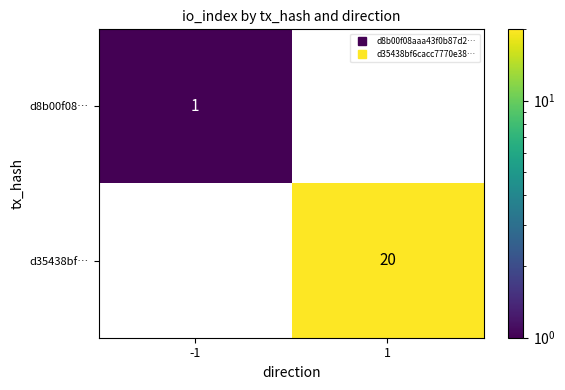

At -1, list the series in order from smallest to largest.

d35438bf…, d8b00f08…